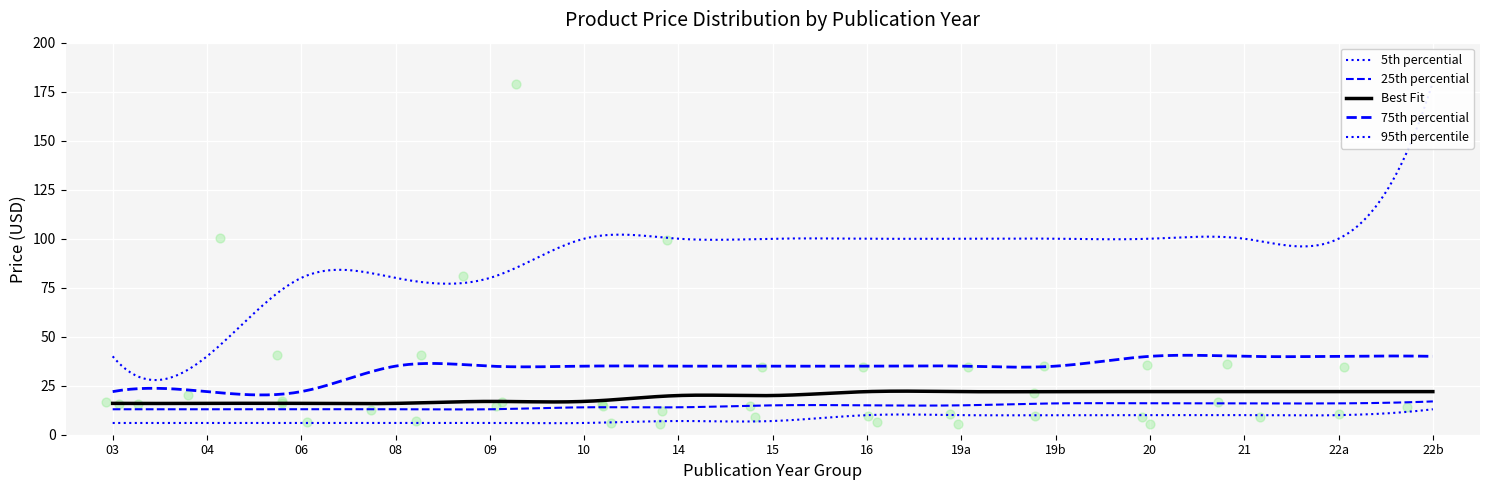

At how many categories does at least one series exceed 75?

13